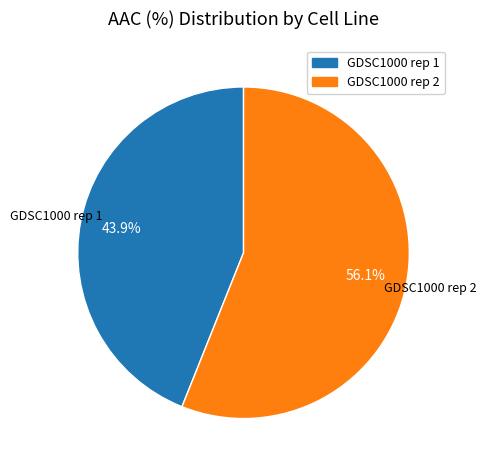

What portion of the pie excludes GDSC1000 rep 1?

56.1%